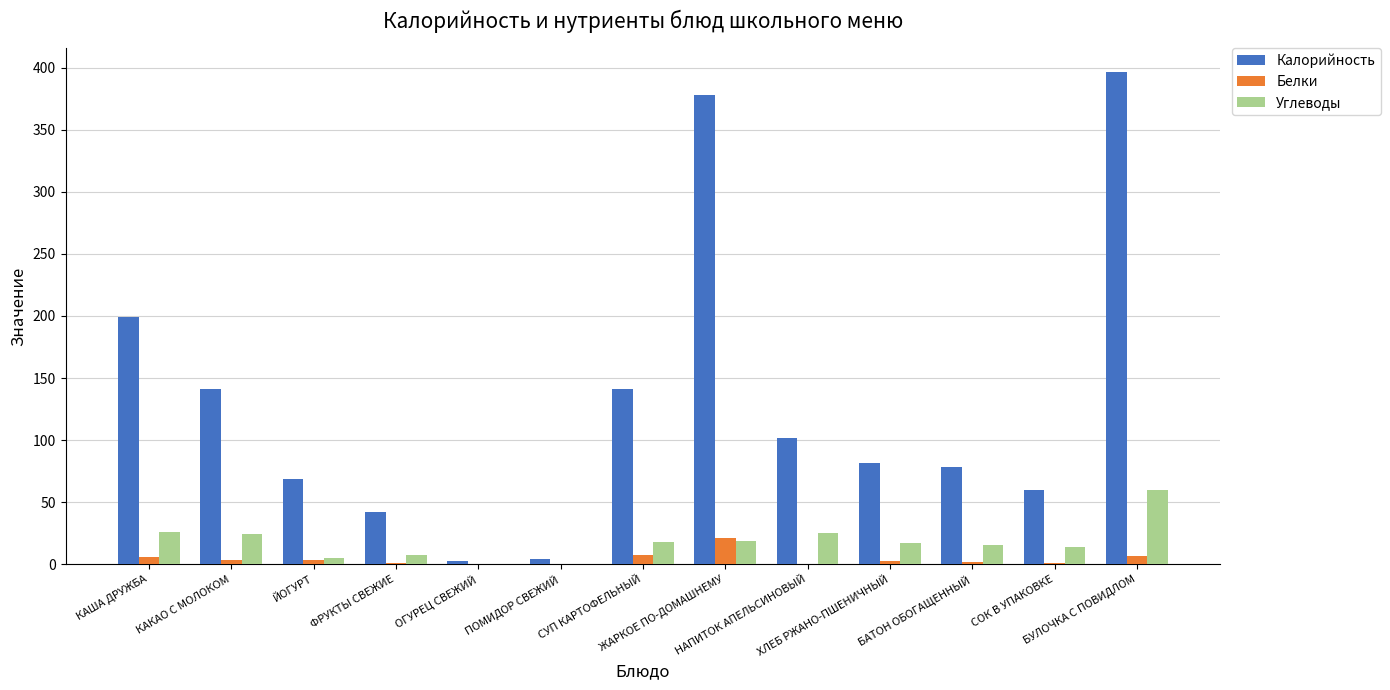

What value does the Калорийность series have at СУП КАРТОФЕЛЬНЫЙ?

140.9